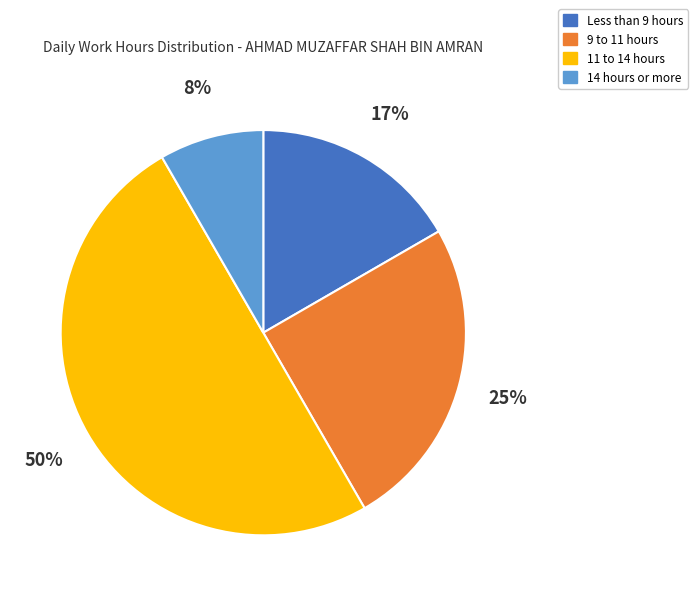

To the nearest percent, what is the difference between the largest and smallest slice percentages?

42%